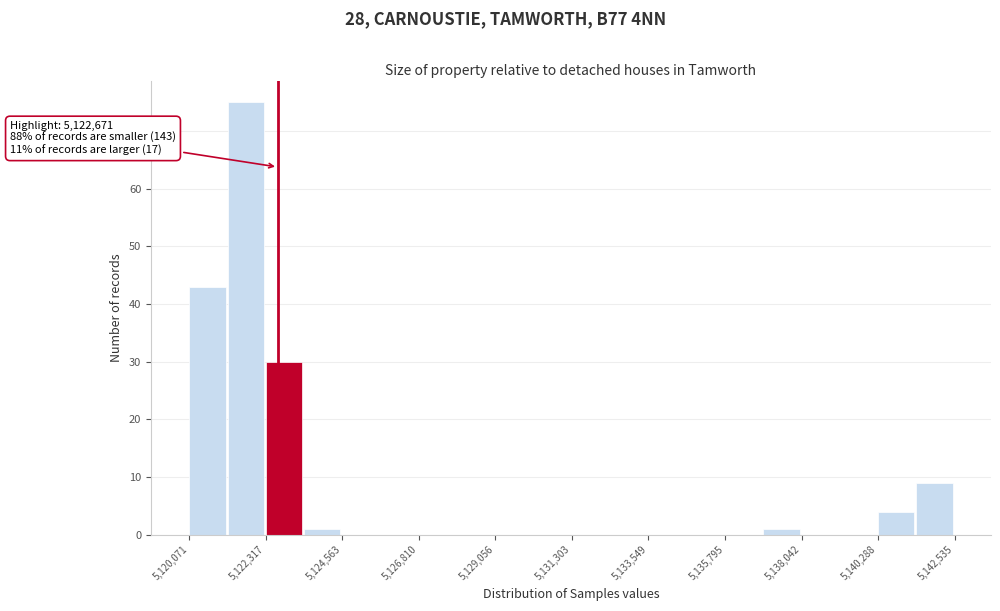

Around what value on the x-axis is the tallest bar? Give the approximate position of its centre, as read against the axis.

5121500